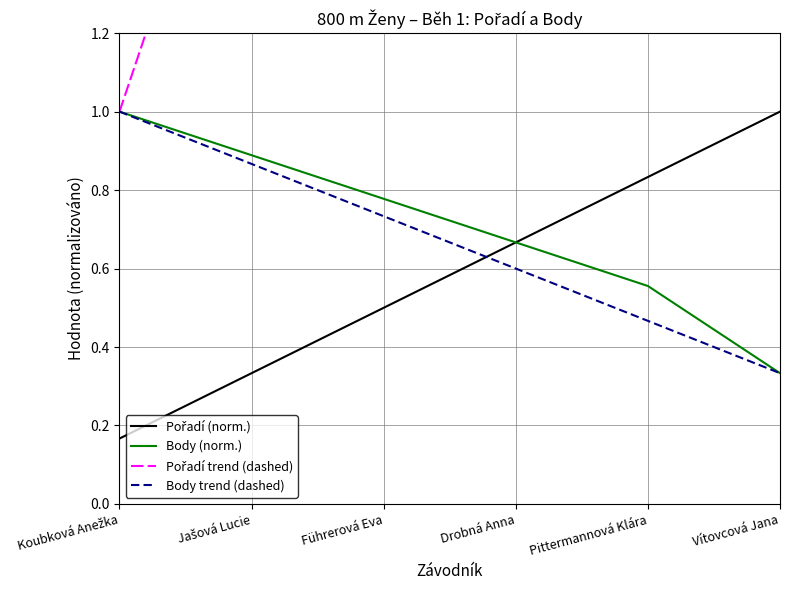

Rank the series by their average value, from highest to lowest.

Body, Pořadí